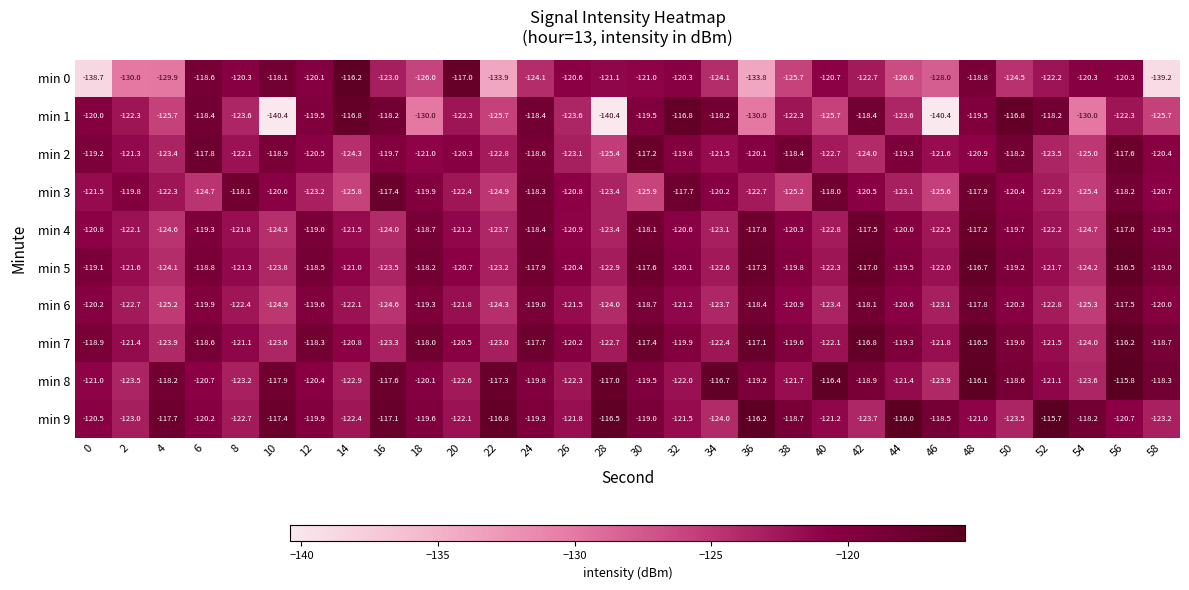

Between 30 and 54, which series saw the biggest shift?

min 1